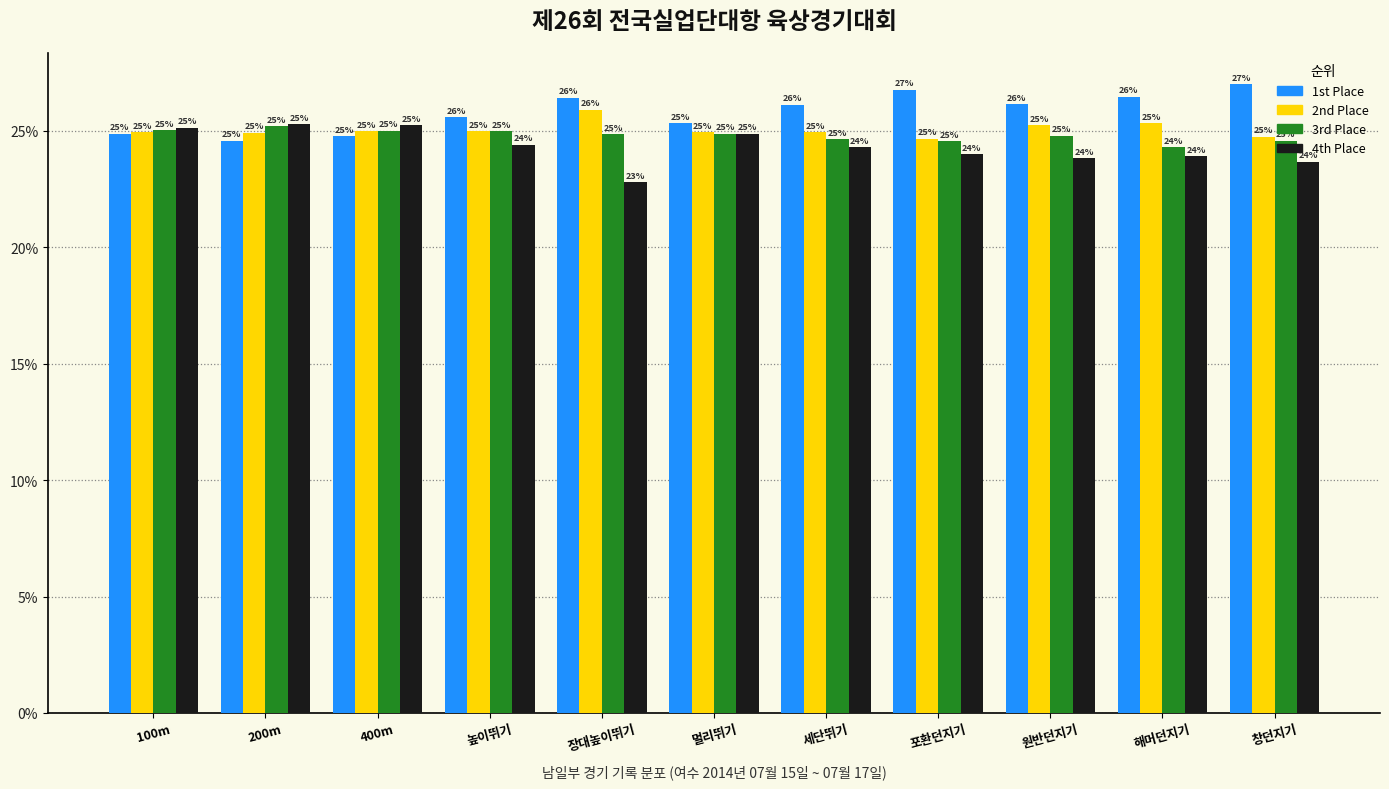

True or false: 1st Place has a value of 32.6 at 100m.

False